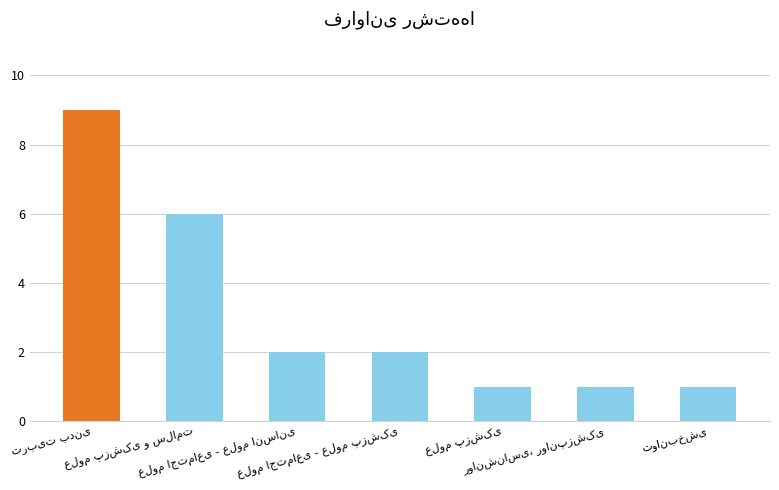

What is the sum of all values?

22